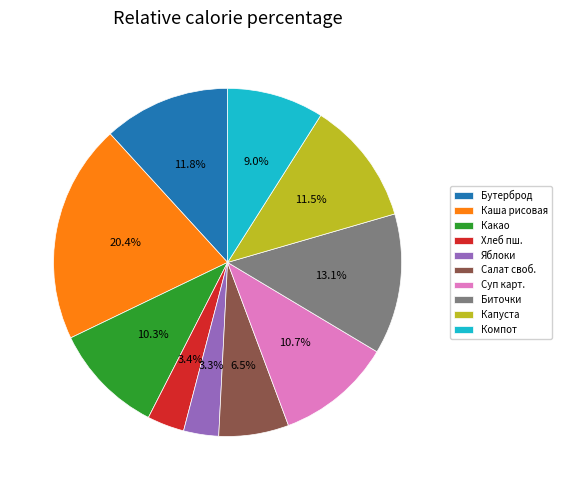

Which category has the biggest portion of the pie?

Каша рисовая